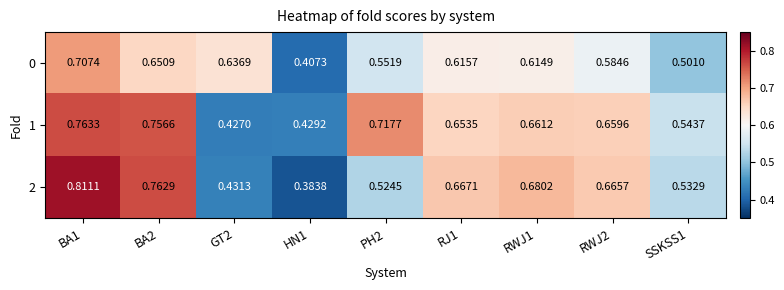

Is the value of 1 at RWJ2 greater than the value of 0 at BA1?

No